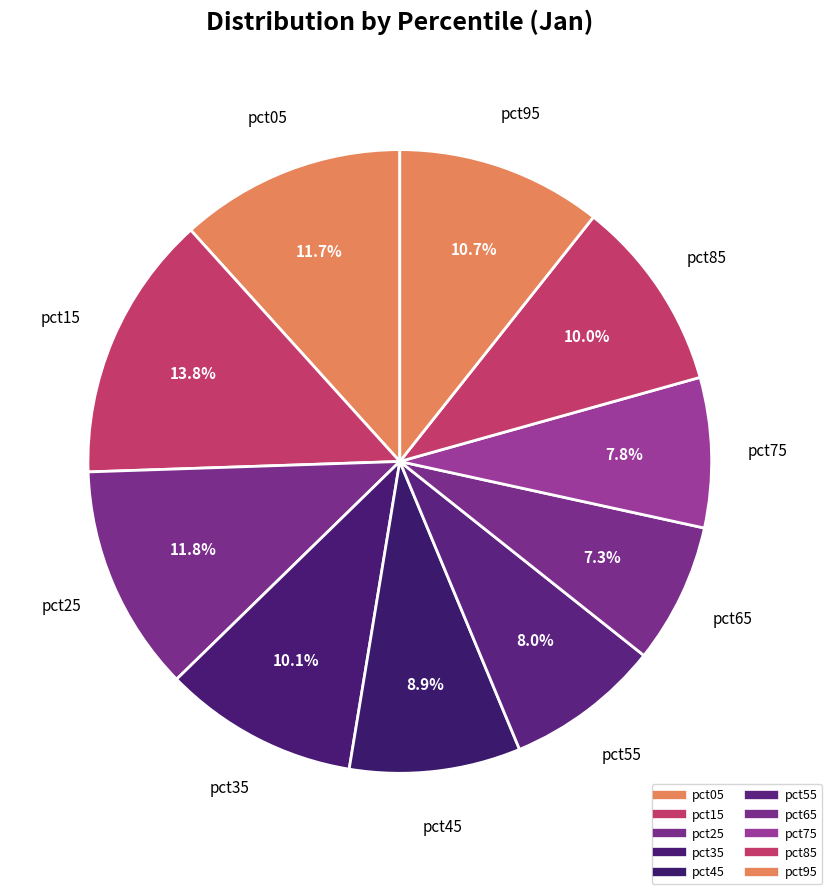

How many slices are in this pie chart?

10